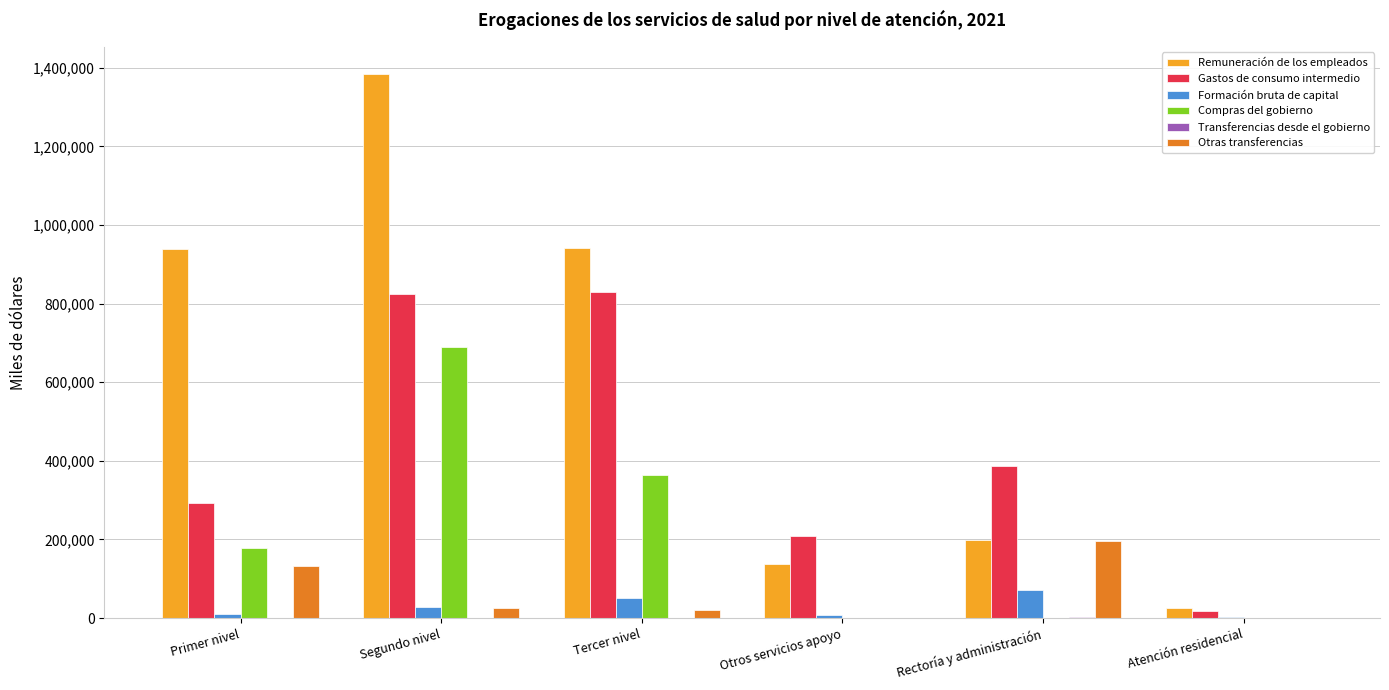

True or false: Gastos de consumo intermedio has a value of 257555 at Rectoría y administración.

False